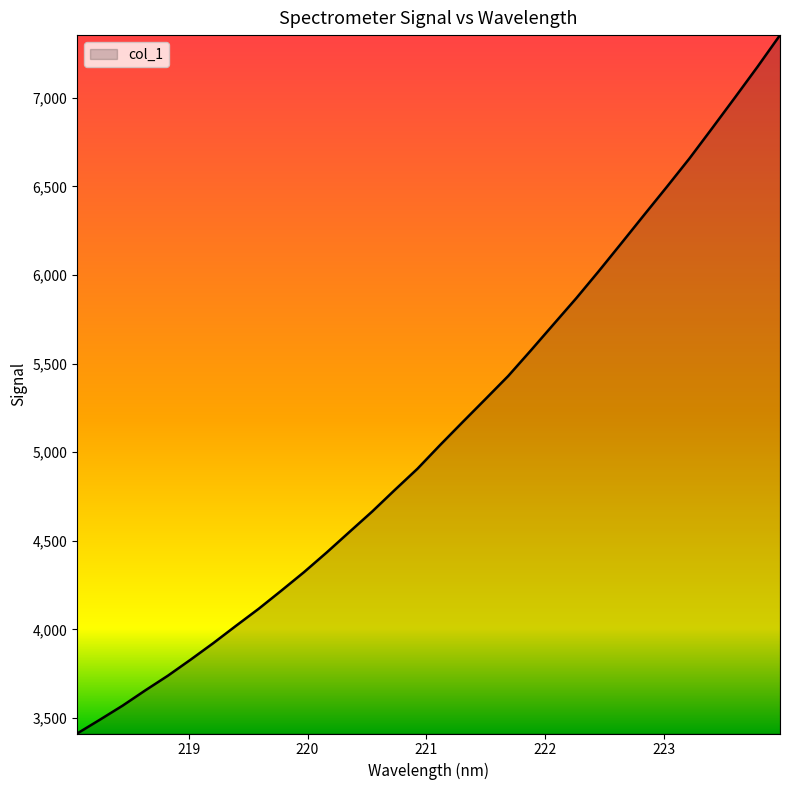

What is the difference between the maximum and minimum values?

3939.9